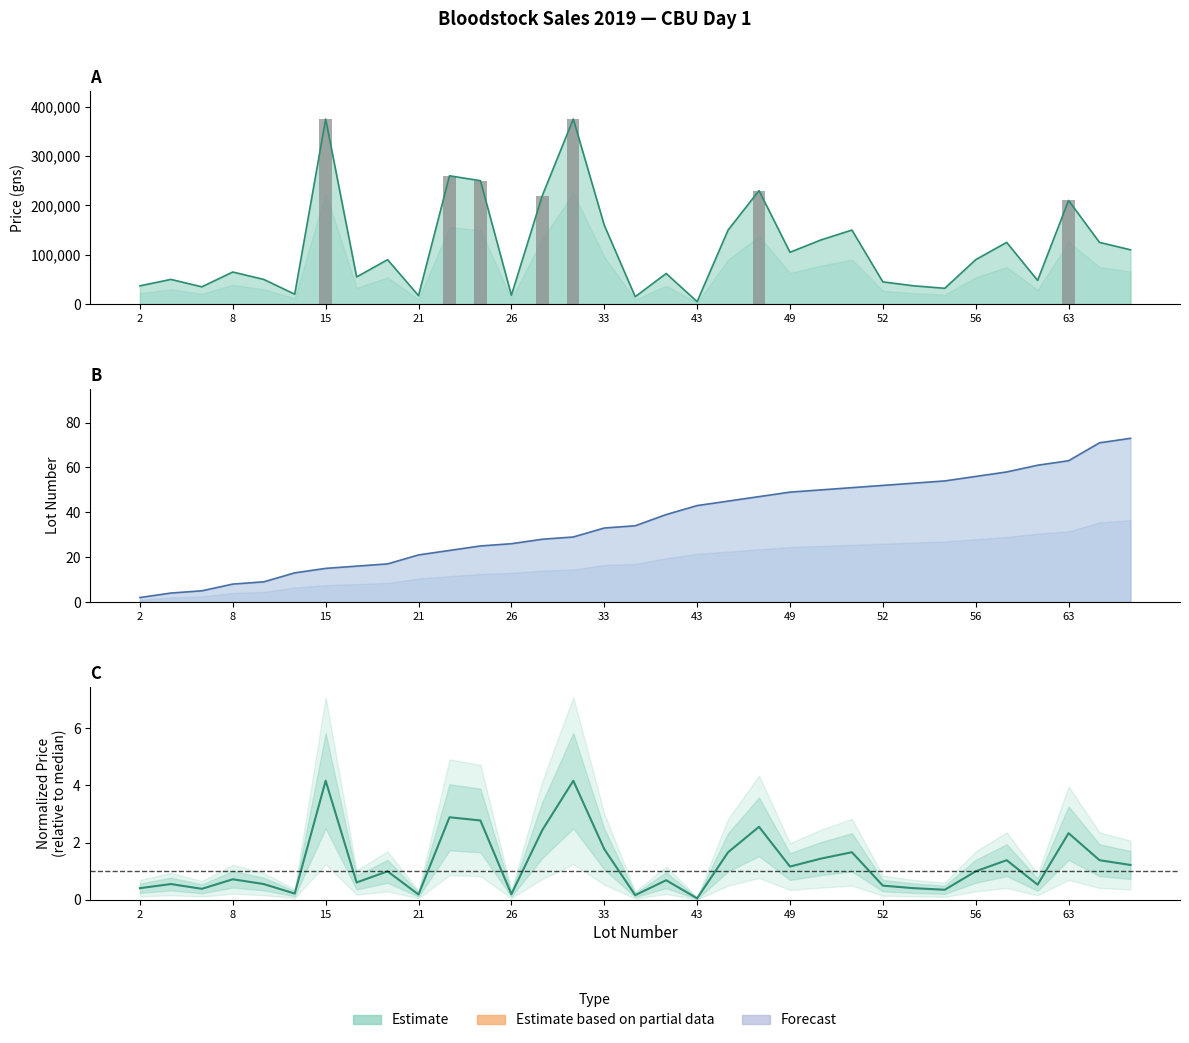

How many categories are shown in the chart?

33